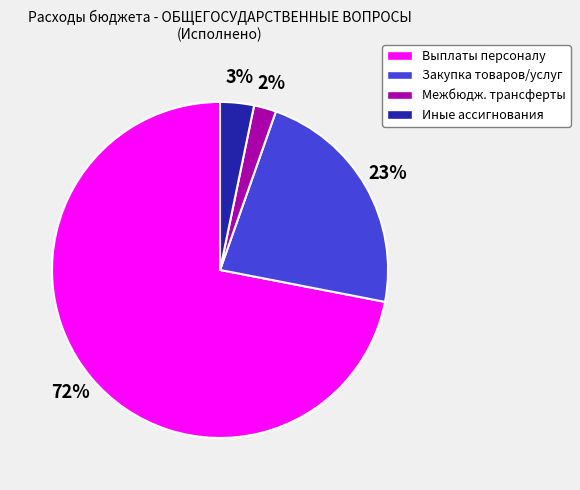

Count the number of slices in the pie.

4